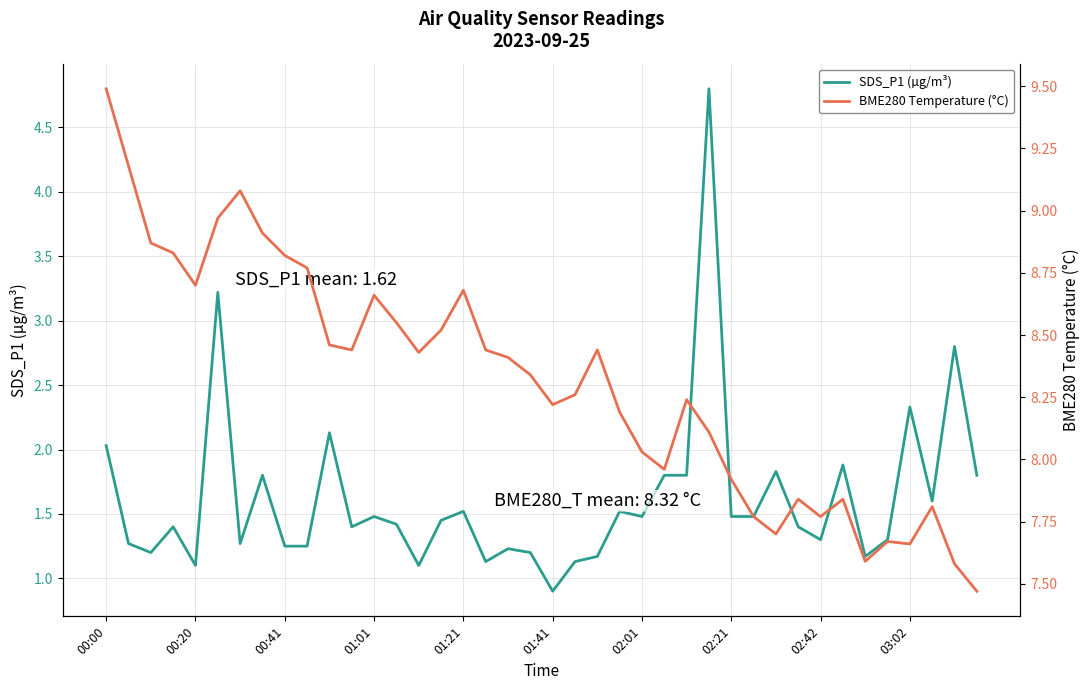

What is the highest value of the SDS_P1 (µg/m³) series?

4.8